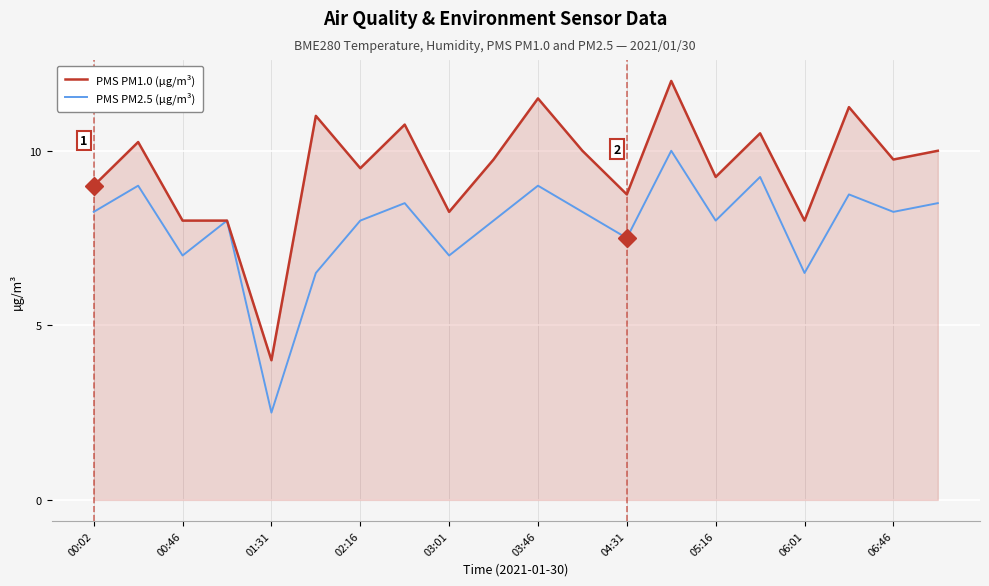

What is the maximum value shown in the chart?

12.0